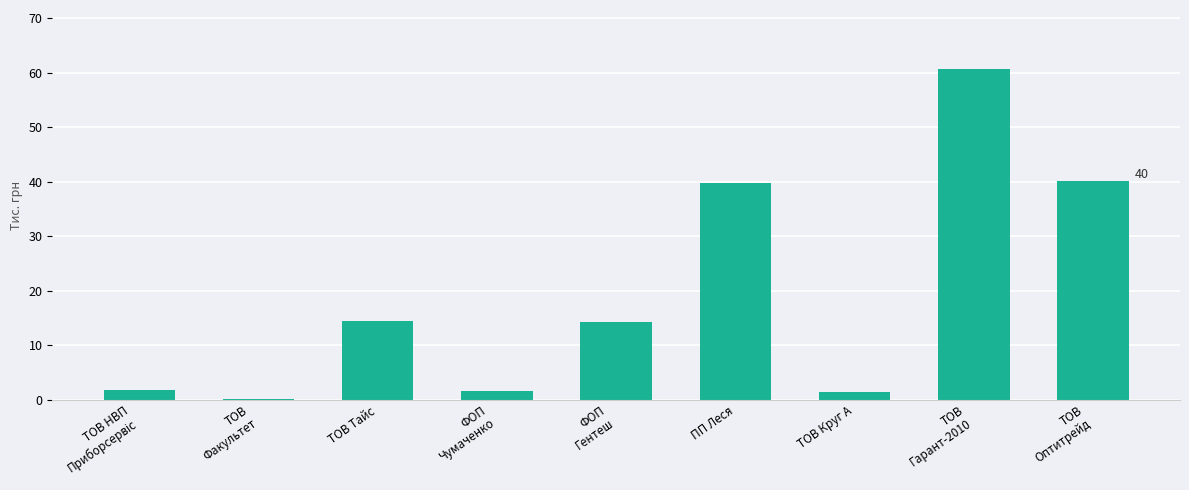

True or false: the data shows 60.6 at ТОВ
Гарант-2010.

True